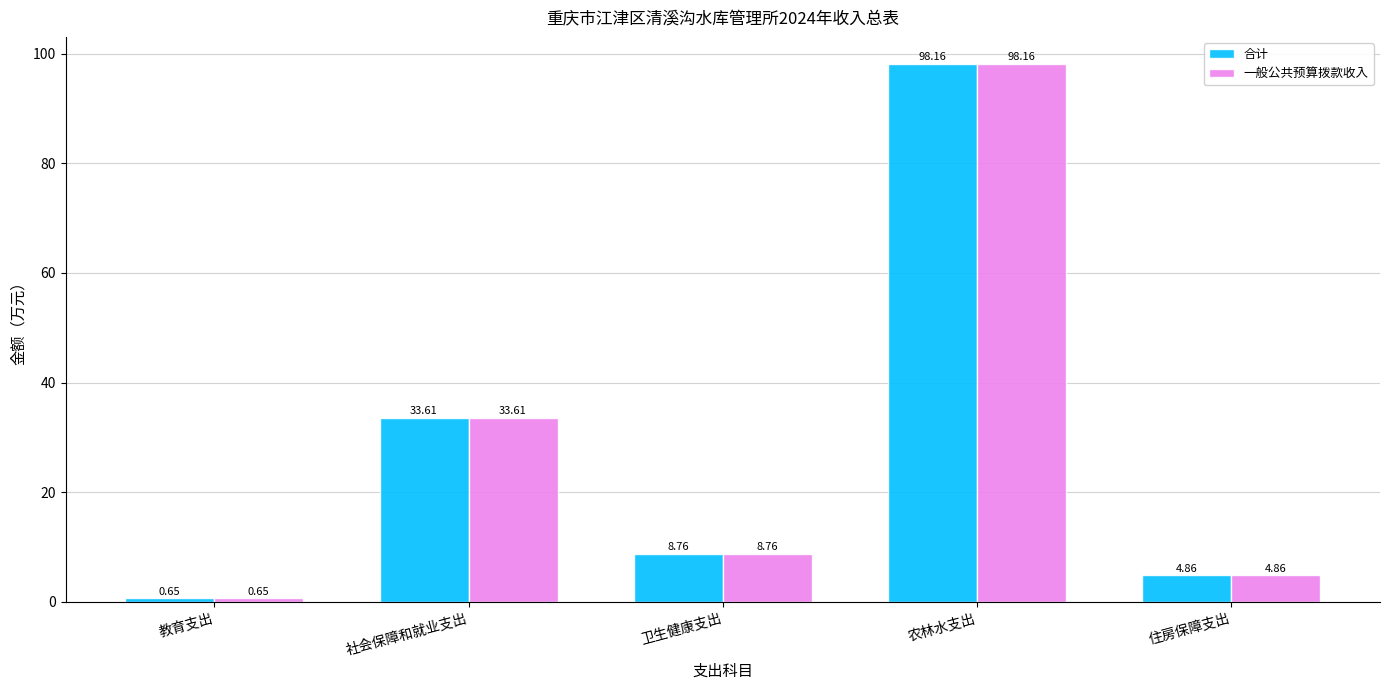

What are all the series names shown in the legend?

合计, 一般公共预算拨款收入